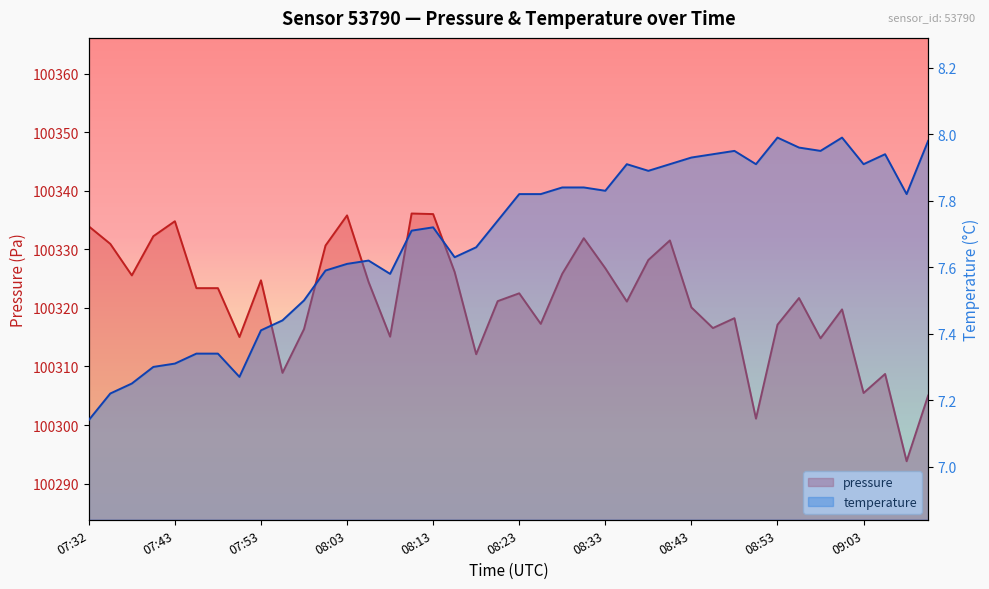

True or false: pressure has a value of 163511.8 at 07:48.

False